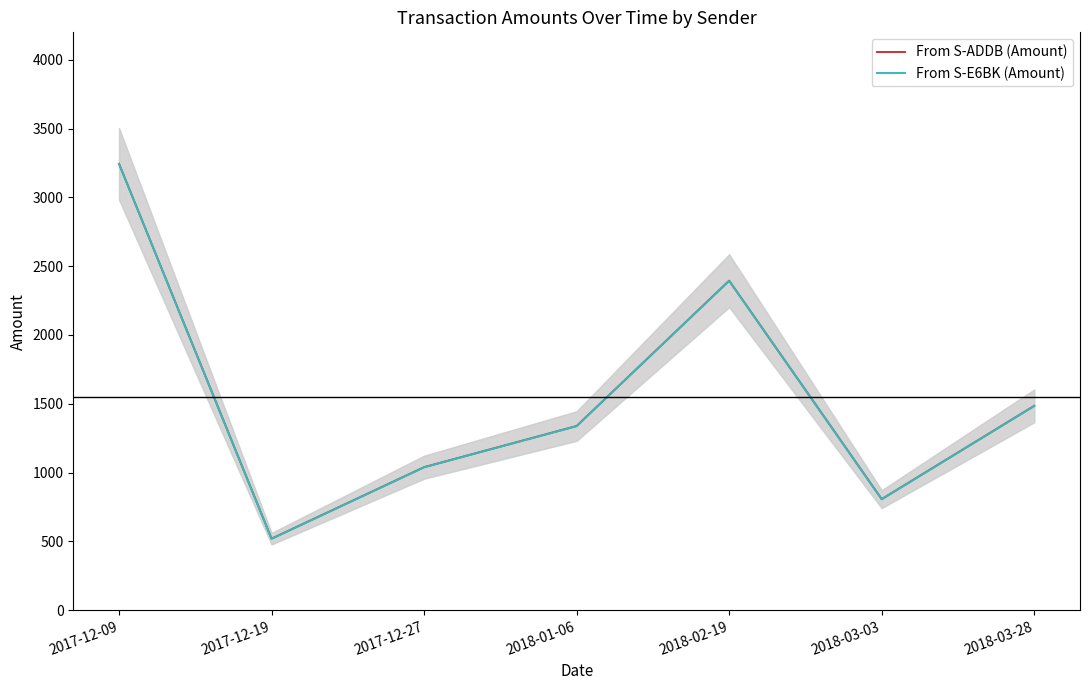

Is it true that From S-ADDB (Amount) equals 519.3 at 2017-12-19?

True